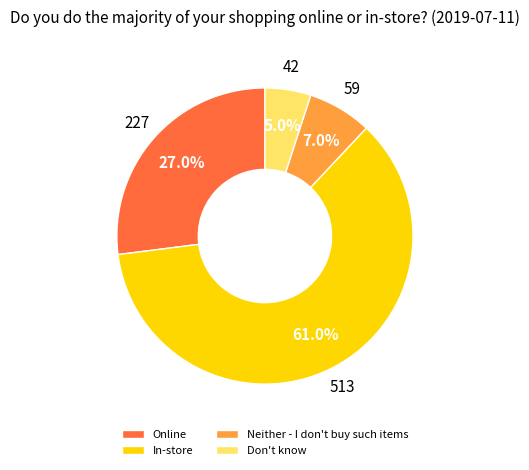

How many slices are in this pie chart?

4